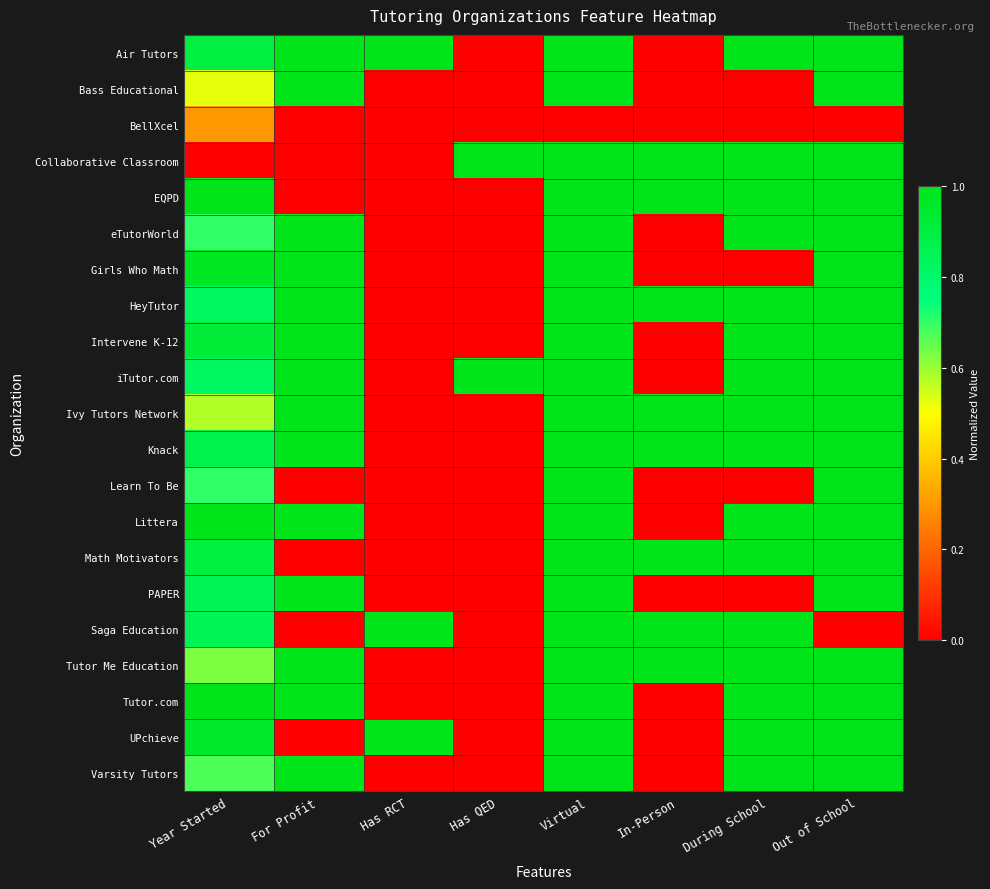

List the series in order of their peak value, lowest first.

BellXcel, Air Tutors, Bass Educational, Collaborative Classroom, EQPD, eTutorWorld, Girls Who Math, HeyTutor, Intervene K-12, iTutor.com, Ivy Tutors Network, Knack, Learn To Be, Littera, Math Motivators, PAPER, Saga Education, Tutor Me Education, Tutor.com, UPchieve, Varsity Tutors